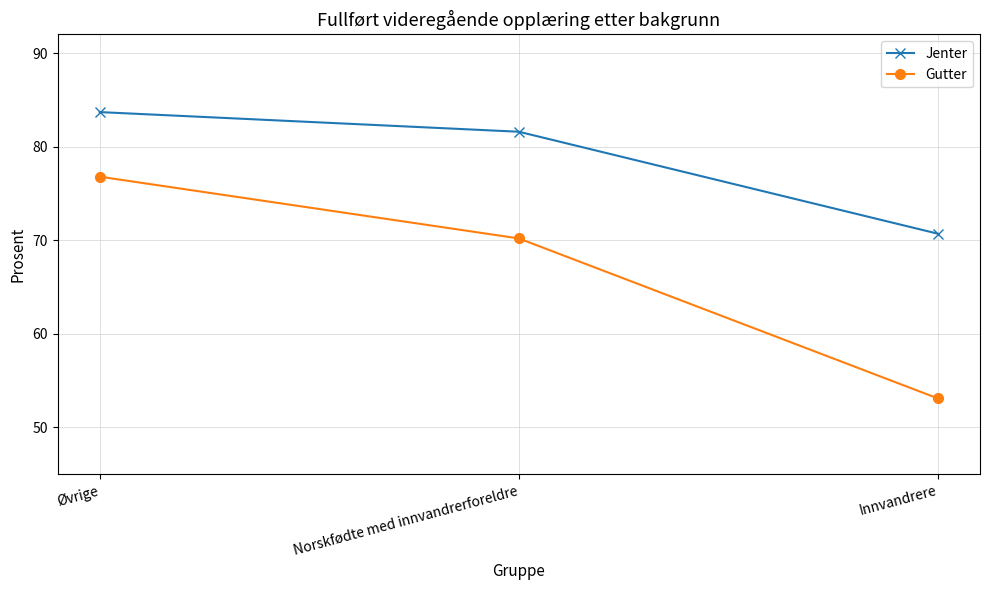

At Innvandrere, list the series in order from smallest to largest.

Gutter, Jenter